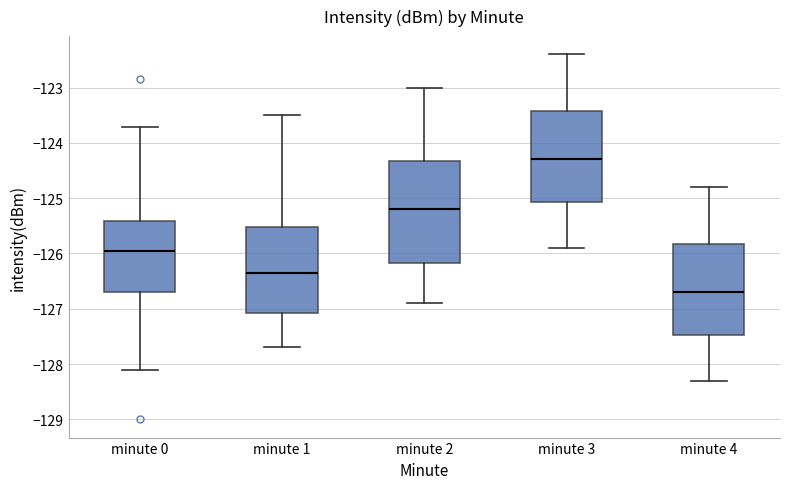

Where does the upper whisker of the box for minute 2 end on the y-axis? The values are not printed on the chart, so give them approximately, as read against the axis.

-123.0